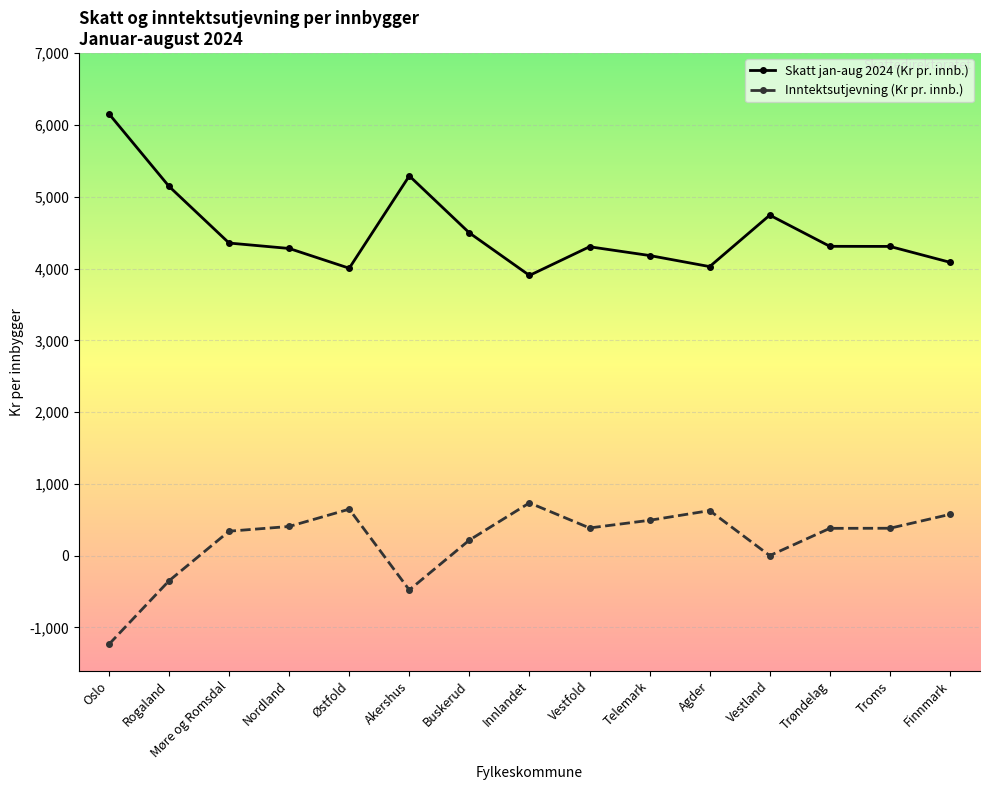

True or false: Inntektsutjevning (Kr pr. innb.) and Skatt jan-aug 2024 (Kr pr. innb.) cross at least once.

False